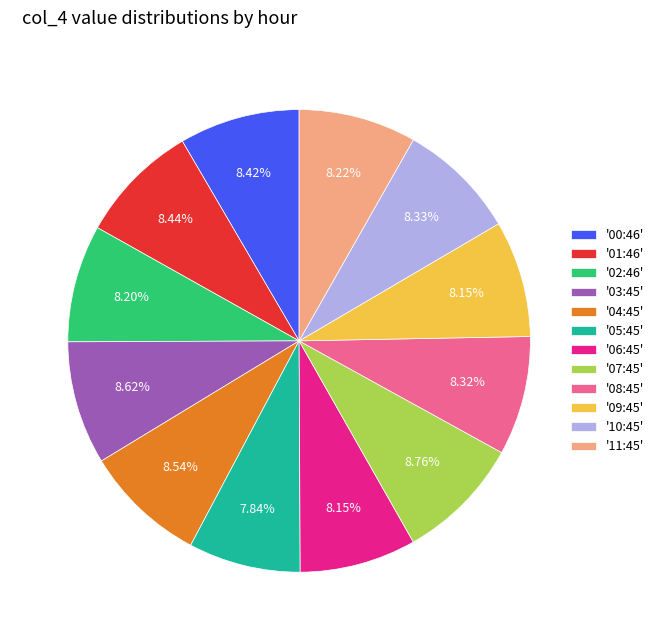

Does '10:45' account for over 50% of the chart?

No